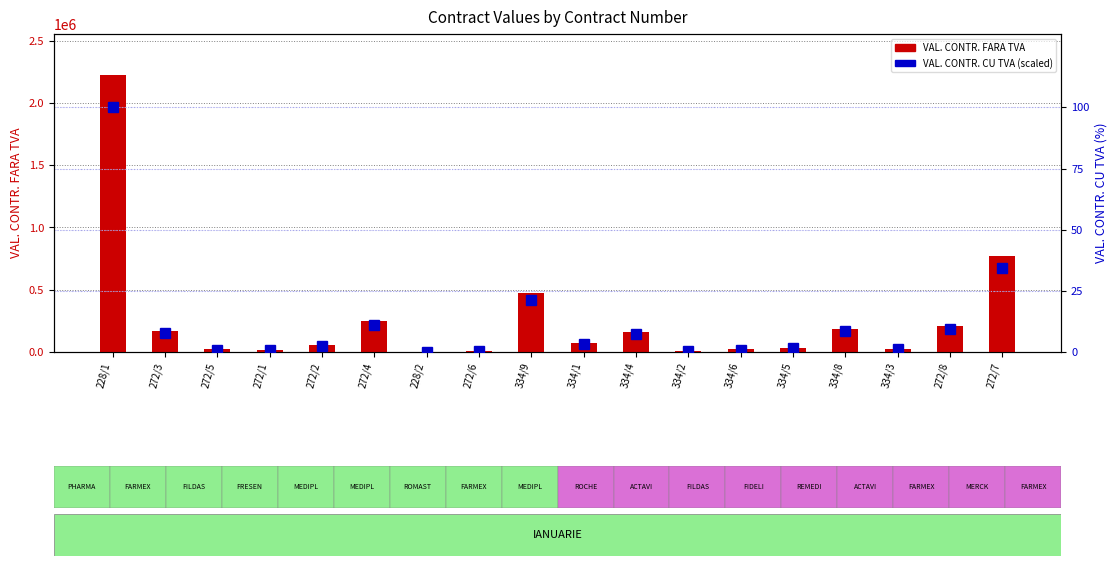

Between 272/2 and 334/5, which series saw the biggest shift?

VAL. CONTR. FARA TVA